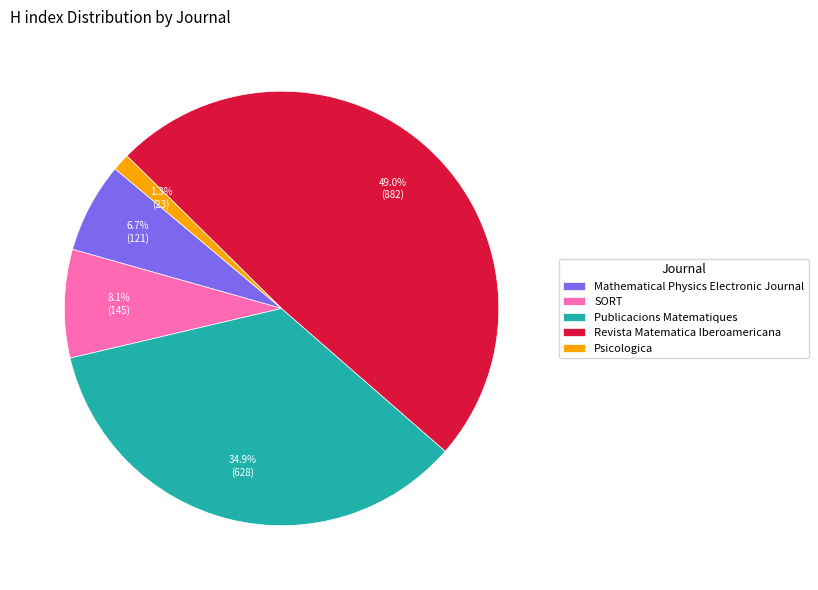

To the nearest percent, what is the difference between the largest and smallest slice percentages?

48%